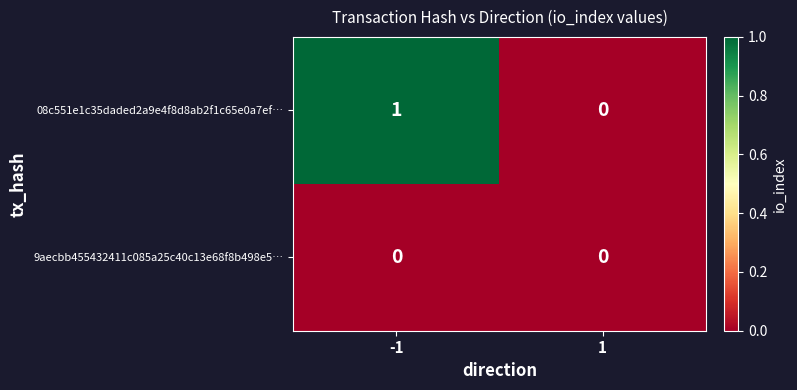

Rank the series at -1 from highest to lowest value.

08c551e1c35daded2a9e4f8d8ab2f1c65e0a7ef…, 9aecbb455432411c085a25c40c13e68f8b498e5…